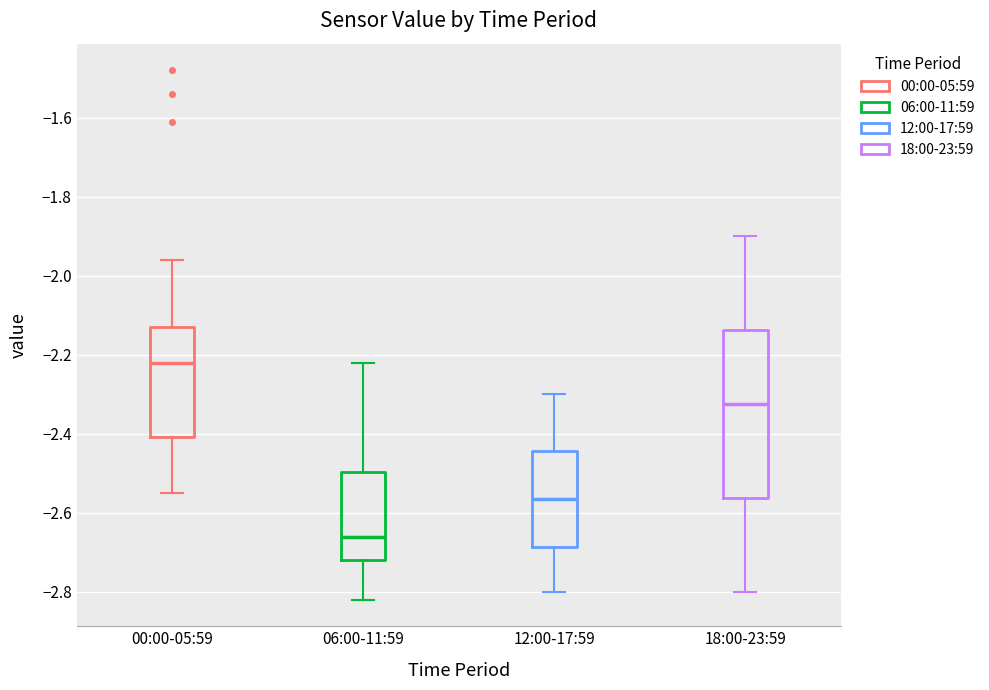

Reading left to right, read every box against the y-axis: the position of its median line, the range the box covers, and the ends of its whiskers. The values are not printed on the chart, so give them approximately, as read against the axis.

00:00-05:59: median -2.22, box -2.40 to -2.12, whiskers -2.54 to -1.96
06:00-11:59: median -2.66, box -2.72 to -2.50, whiskers -2.82 to -2.22
12:00-17:59: median -2.56, box -2.68 to -2.44, whiskers -2.80 to -2.30
18:00-23:59: median -2.32, box -2.56 to -2.14, whiskers -2.80 to -1.90